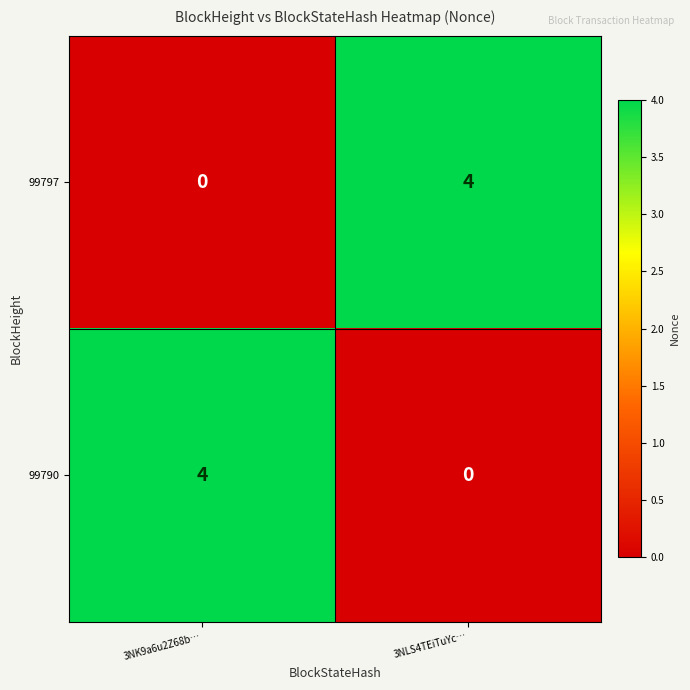

What is the difference between the highest and lowest values at 3NK9a6u2Z68b…?

4